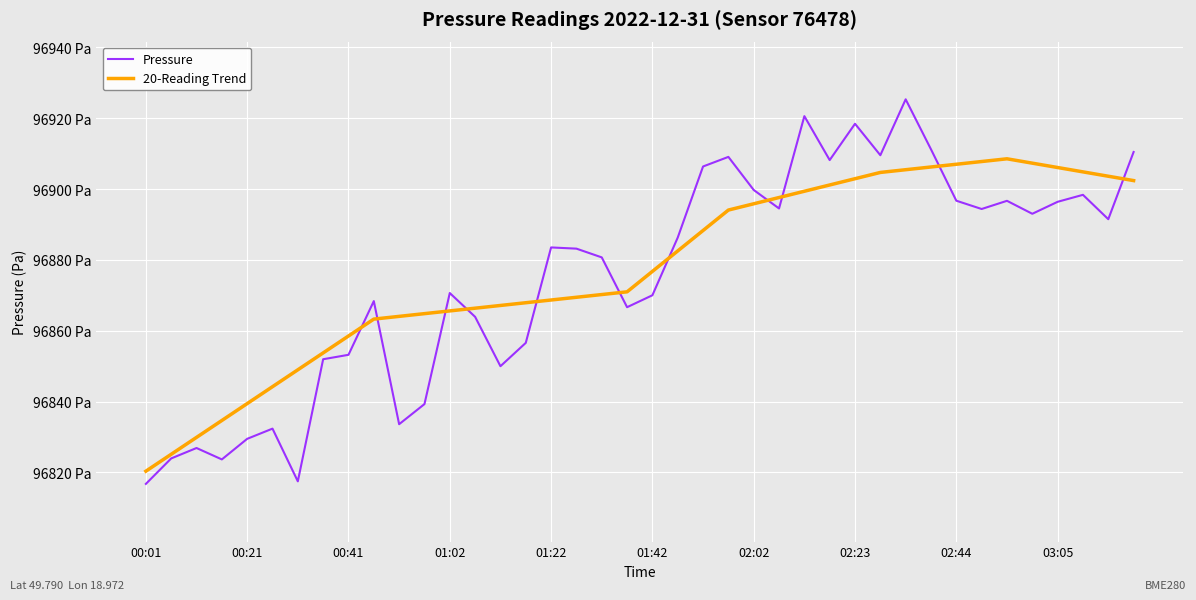

Does the chart display data point markers on the line(s)?

No